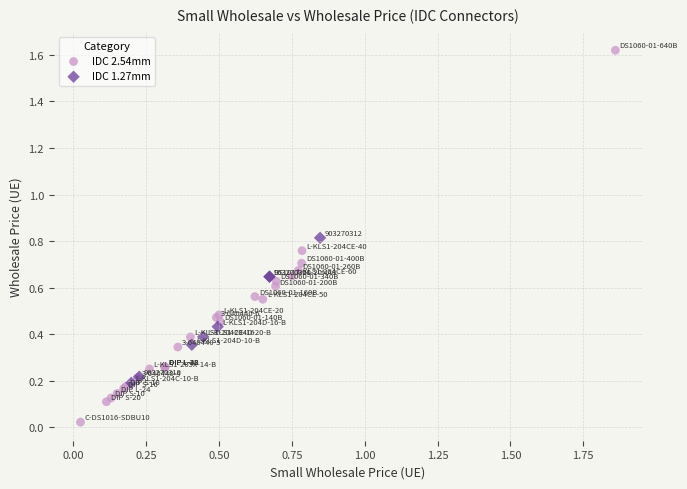

Which series has the widest spread of Y values?

IDC 2.54mm